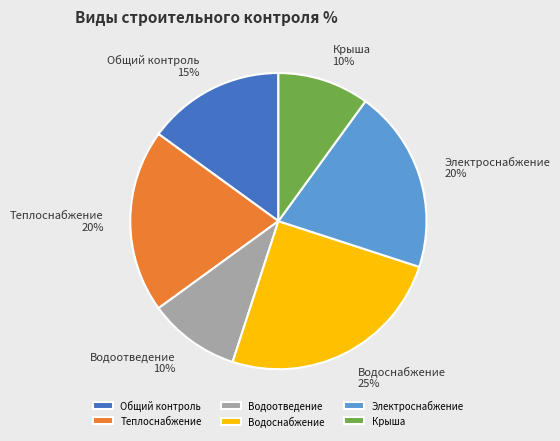

To the nearest percent, what percentage of the pie is Теплоснабжение?

20%